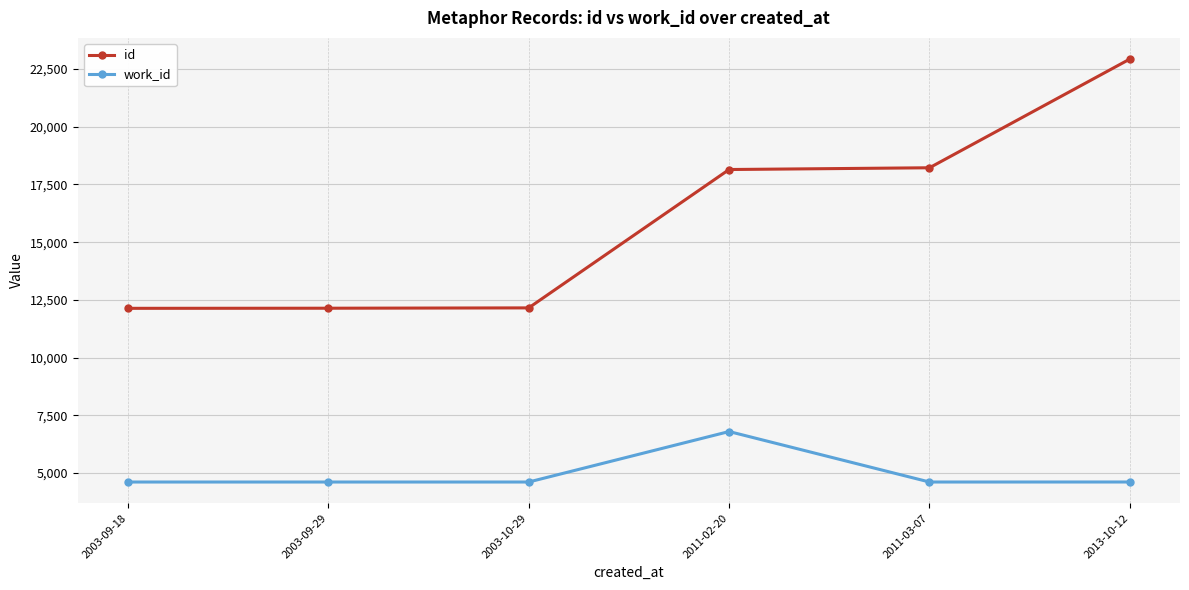

Which label corresponds to the largest value in the chart?

2013-10-12